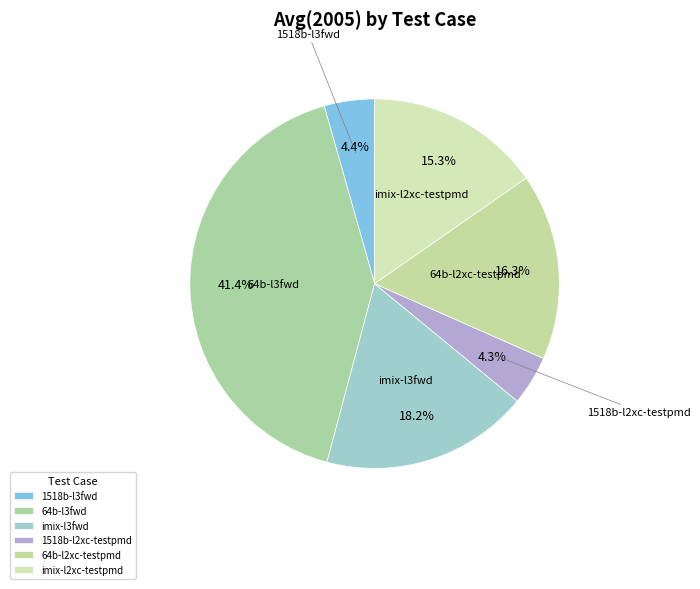

What percentage do 1518b-l3fwd and 1518b-l2xc-testpmd together represent?

8.7%